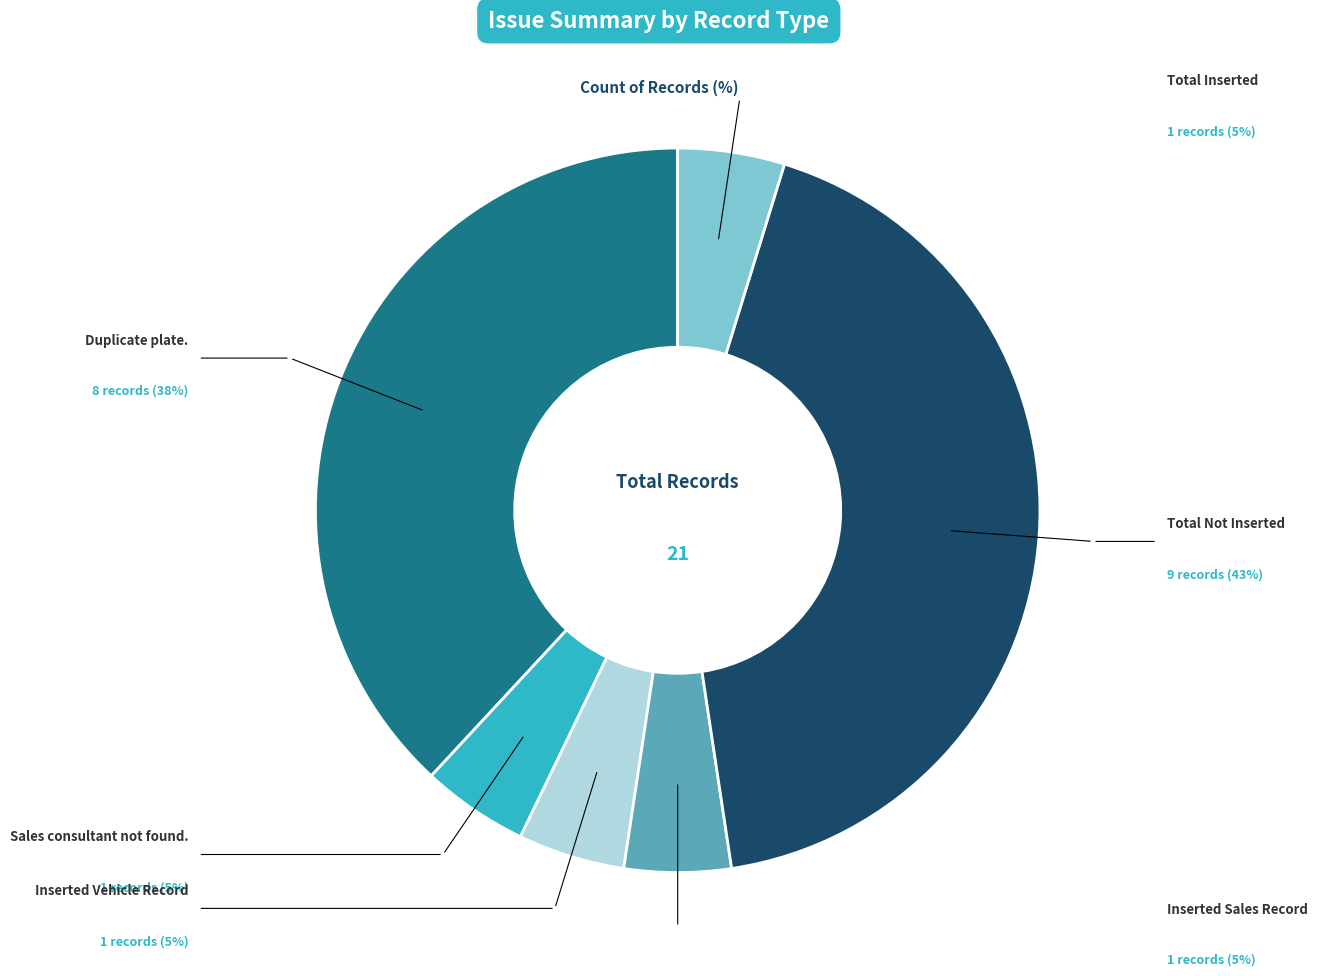

Does any single category account for the majority?

No